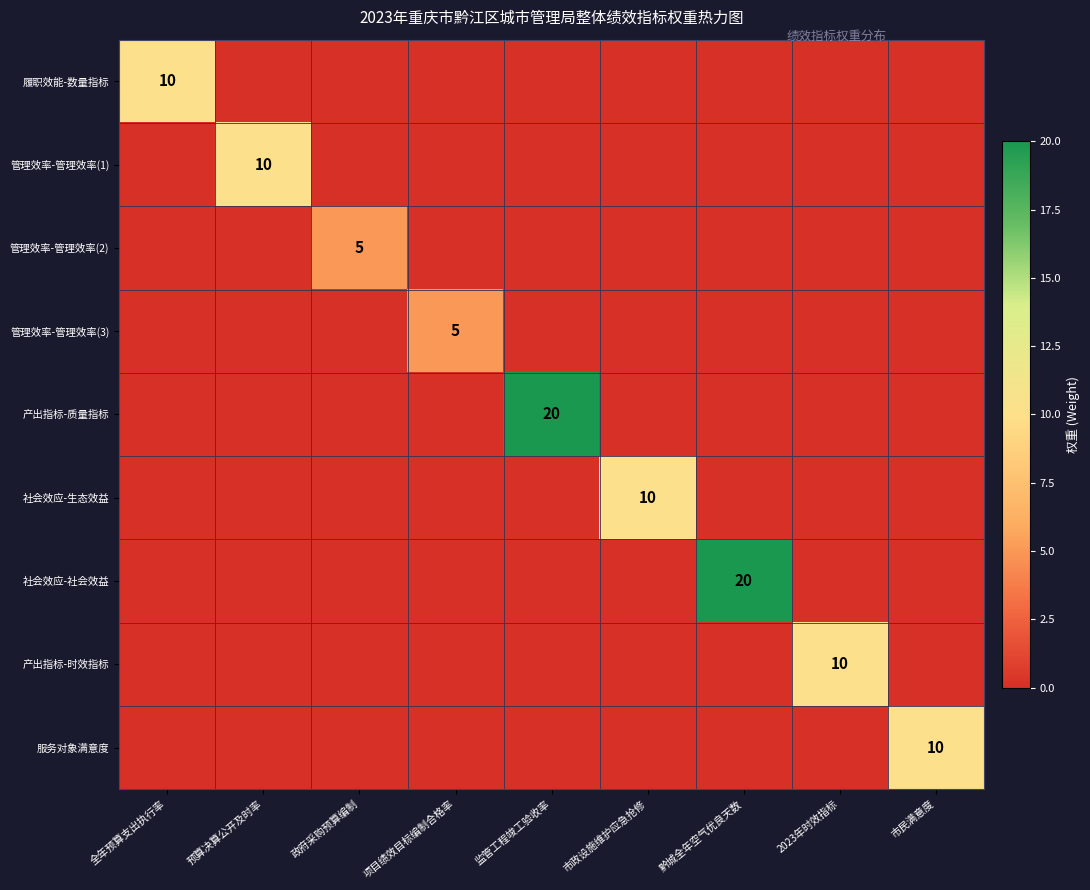

The 管理效率-管理效率(1) series shows 10 at 预算决算公开及时率. True or false?

True